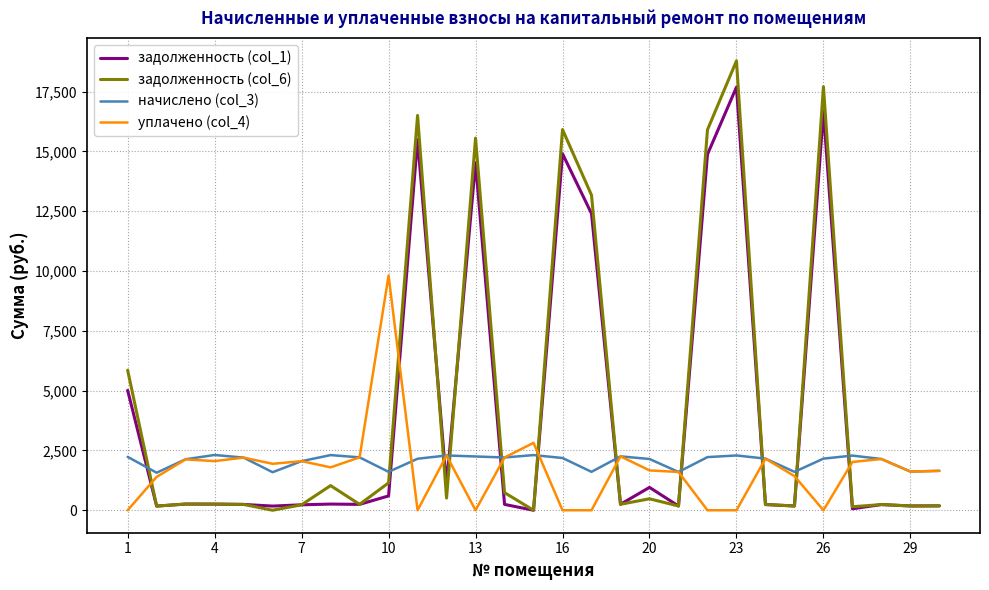

Which series ends up on top after the final intersection of уплачено (col_4) and задолженность (col_1)?

уплачено (col_4)